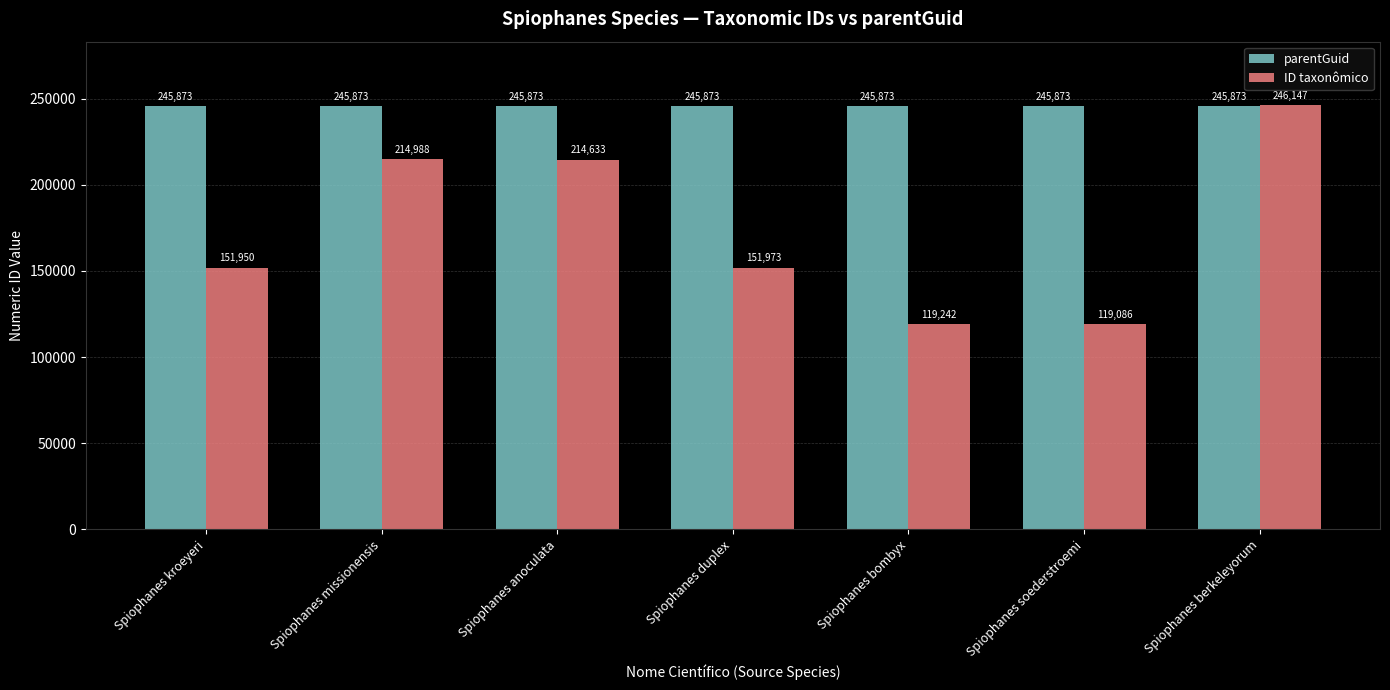

Where is ID taxonômico nearest to the value 182616?

Spiophanes duplex